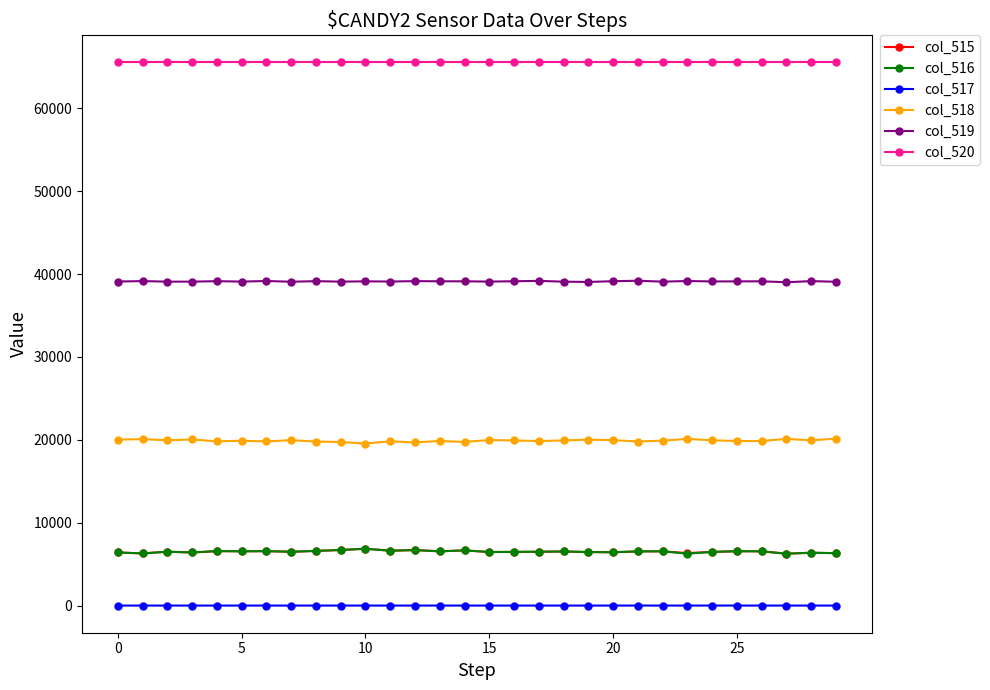

How many distinct data groups are displayed?

6